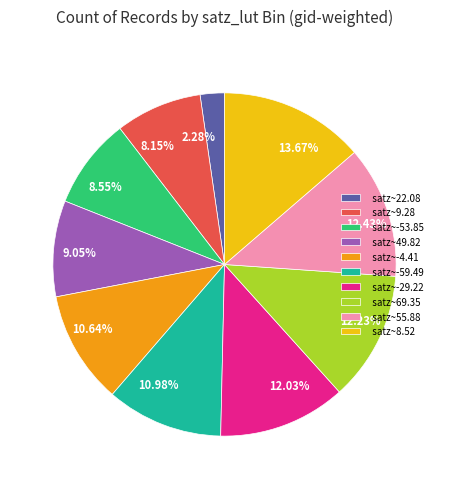

Between 2.28% and 9.05%, which is larger?

9.05%